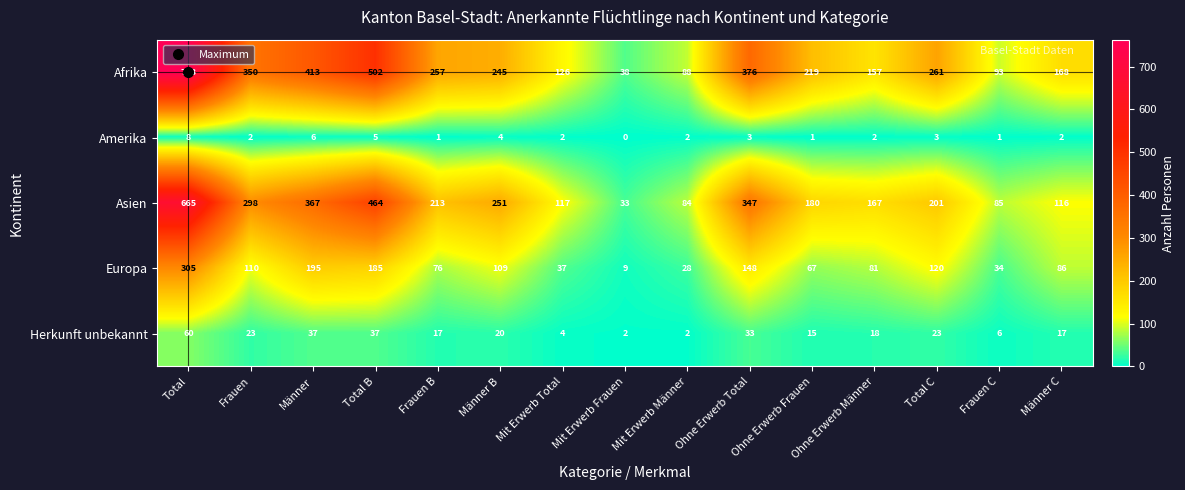

Is it true that Herkunft unbekannt equals 6 at Frauen C?

True